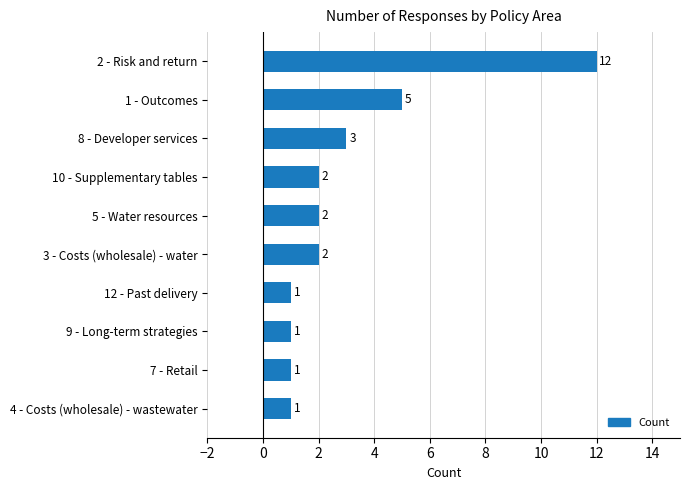

Reading top to bottom, list all the values displayed in this chart.

2 - Risk and return=12	1 - Outcomes=5	8 - Developer services=3	10 - Supplementary tables=2	5 - Water resources=2	3 - Costs (wholesale) - water=2	12 - Past delivery=1	9 - Long-term strategies=1	7 - Retail=1	4 - Costs (wholesale) - wastewater=1